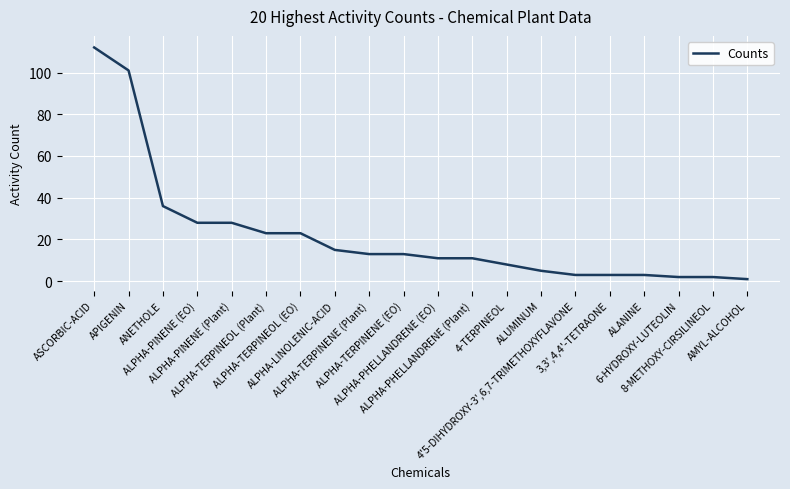

What is the difference between the maximum and minimum values?

111